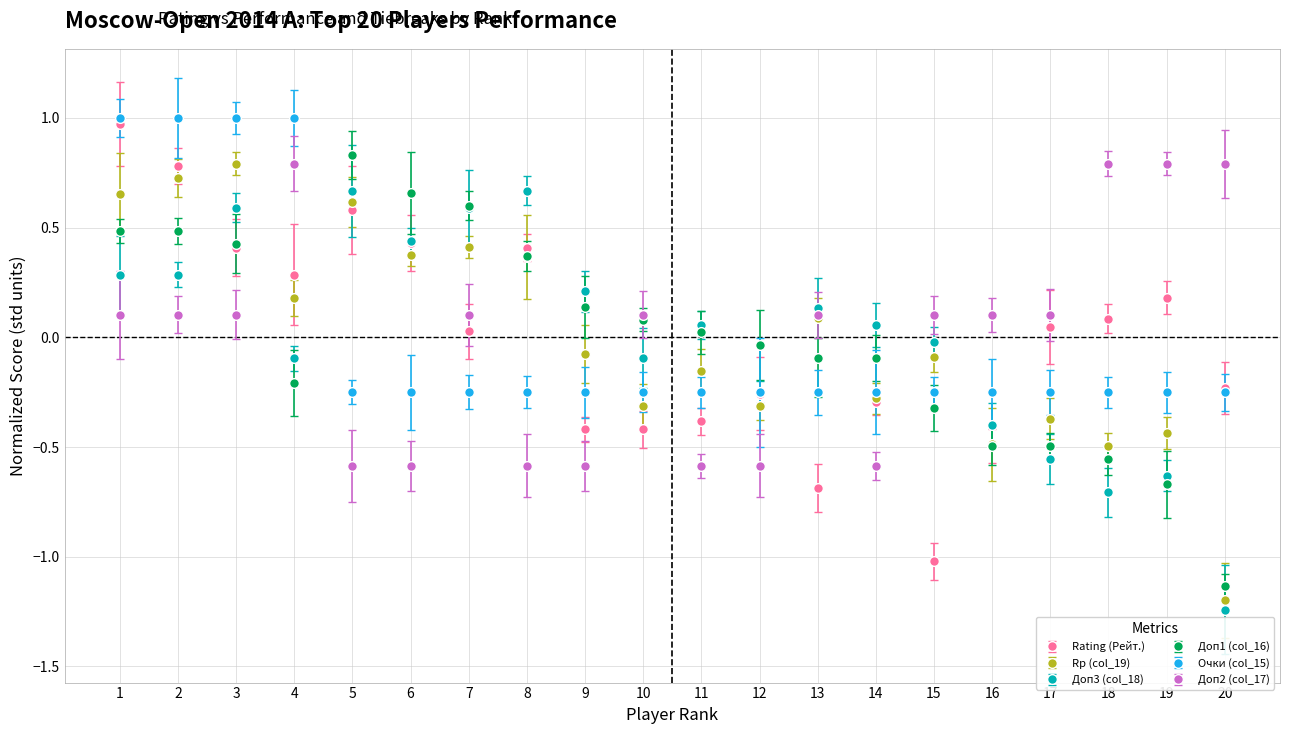

At which label is Доп2 (col_17) closest to 0?

1